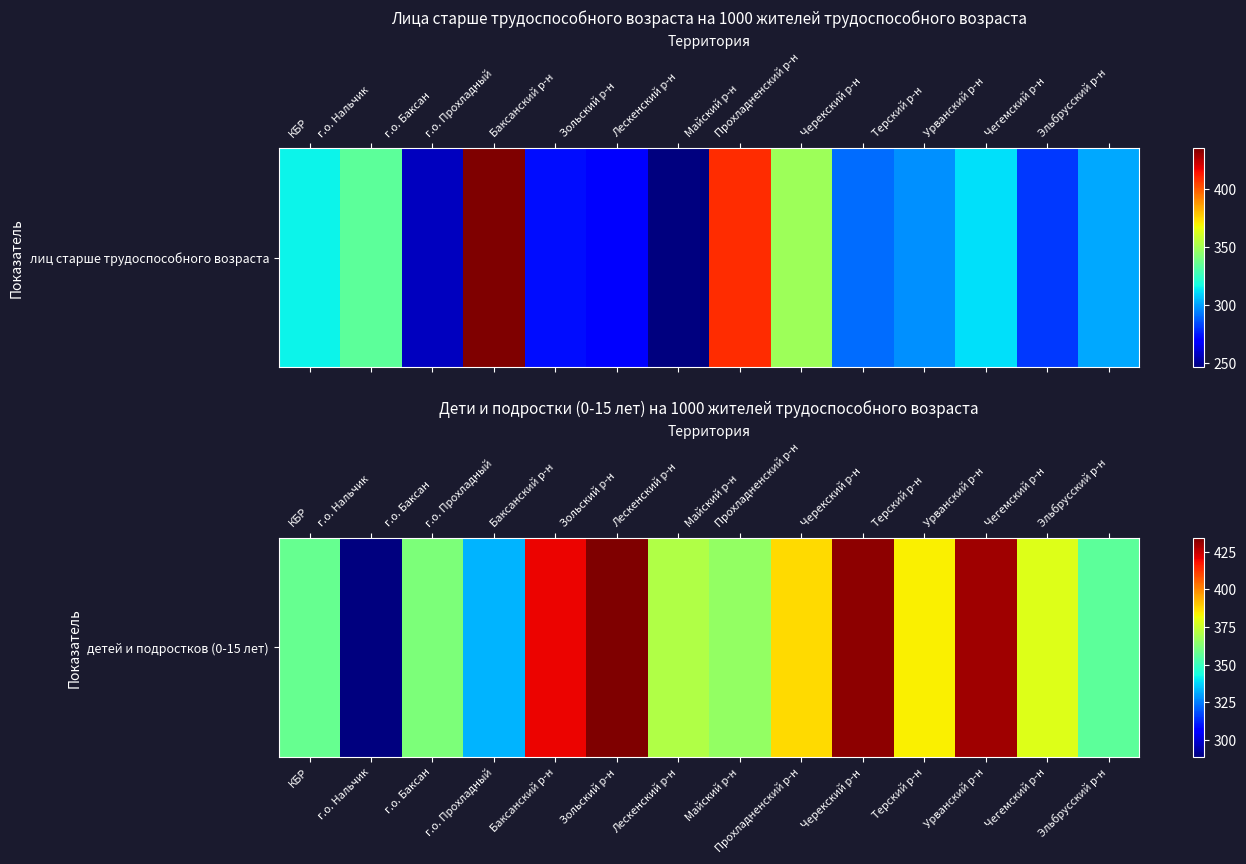

List the labels in order of value, smallest first.

г.о. Нальчик, г.о. Прохладный, Эльбрусский р-н, КБР, г.о. Баксан, Майский р-н, Лескенский р-н, Чегемский р-н, Терский р-н, Прохладненский р-н, Баксанский р-н, Урванский р-н, Черекский р-н, Зольский р-н